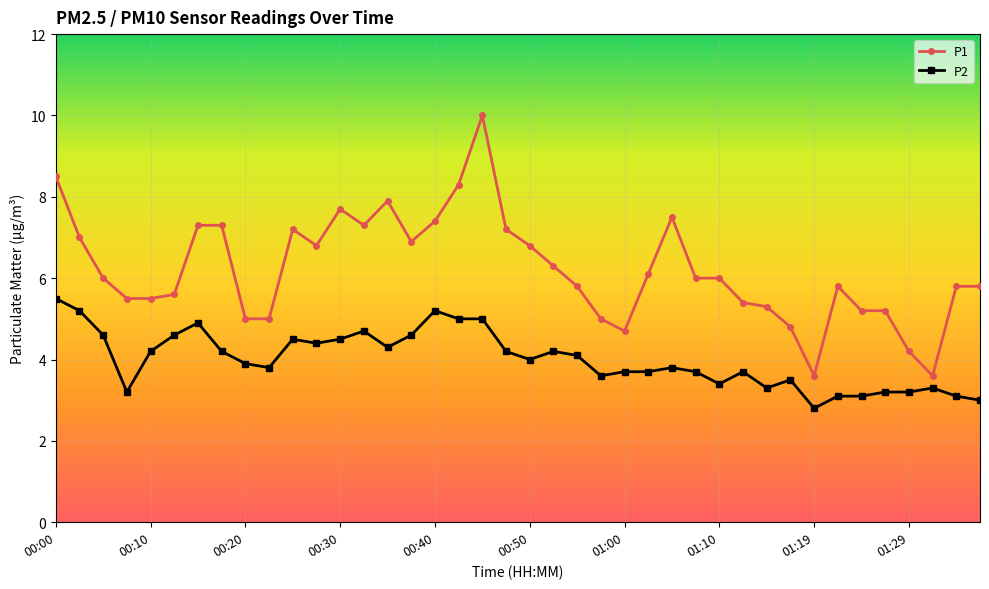

Which series has the largest total across all categories?

P1